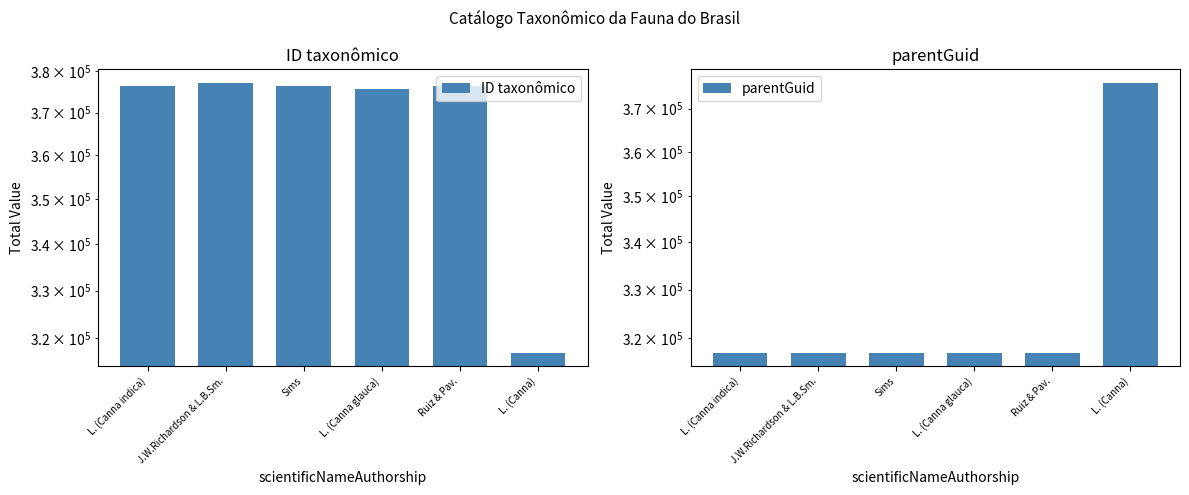

What is the difference between the maximum and minimum values in the parentGuid series?

59006